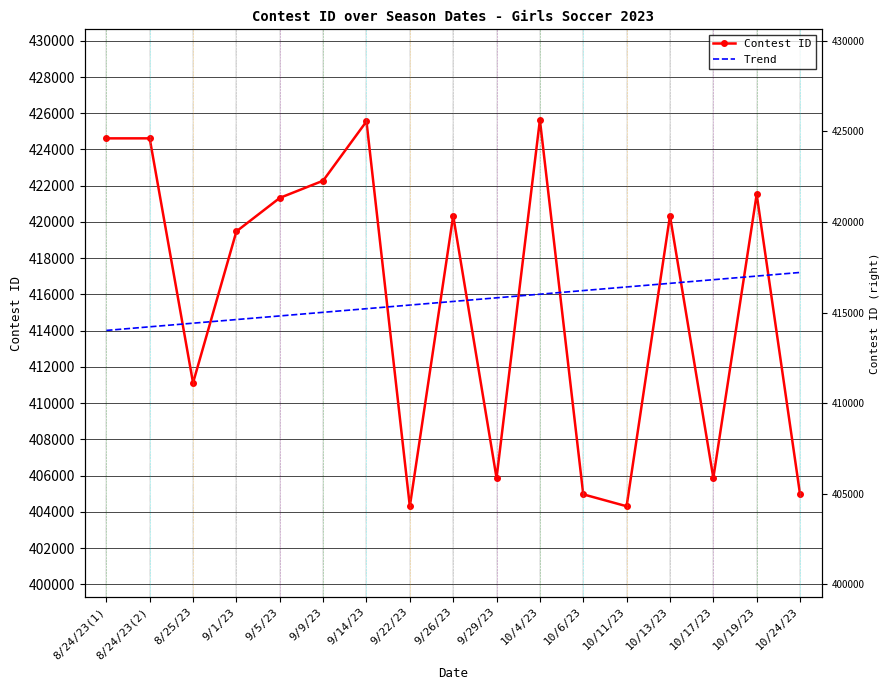

What is the lowest value of the Contest ID series?

404303.0